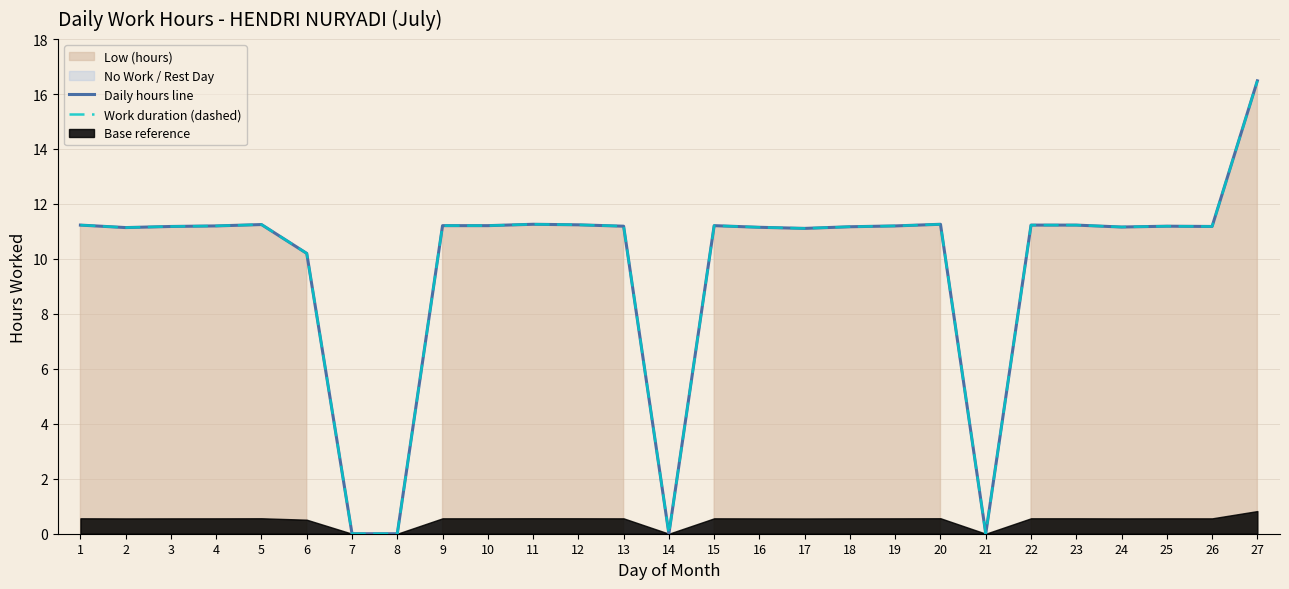

How many lines are shown in the chart?

2